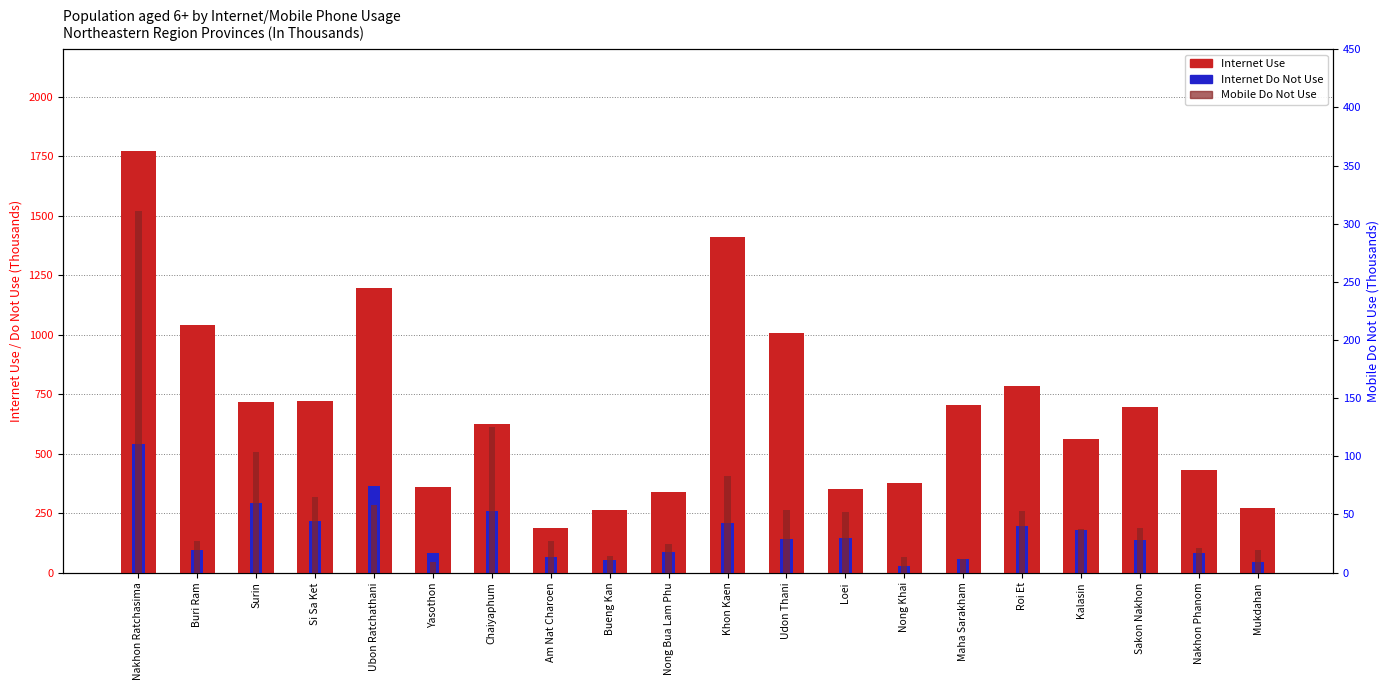

At which label is Mobile Do Not Use closest to 160?

Chaiyaphum